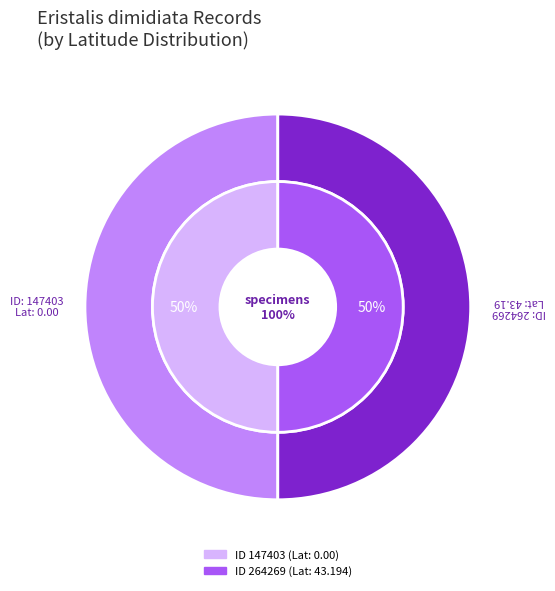

Does 147403 represent more than half of the total?

No